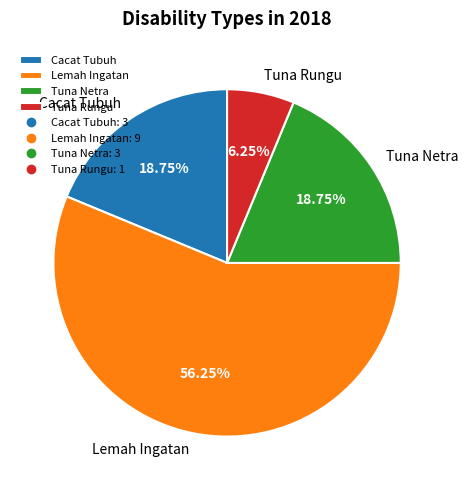

To the nearest percent, what is the average slice percentage?

25%